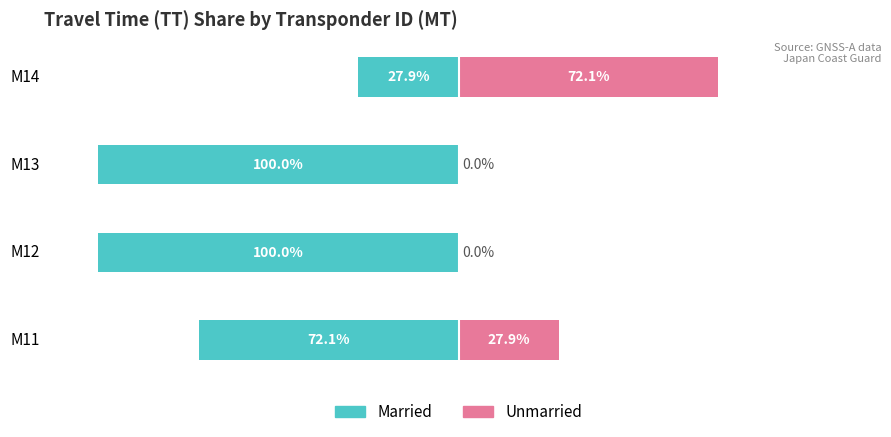

What is the difference between the Married values at M14 and M12?

72.1